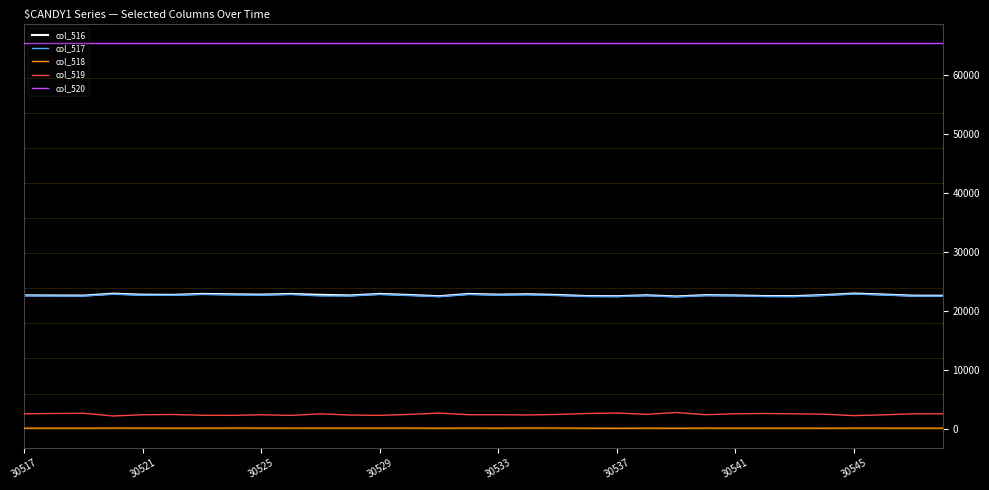

True or false: col_517 and col_520 intersect in this chart.

False